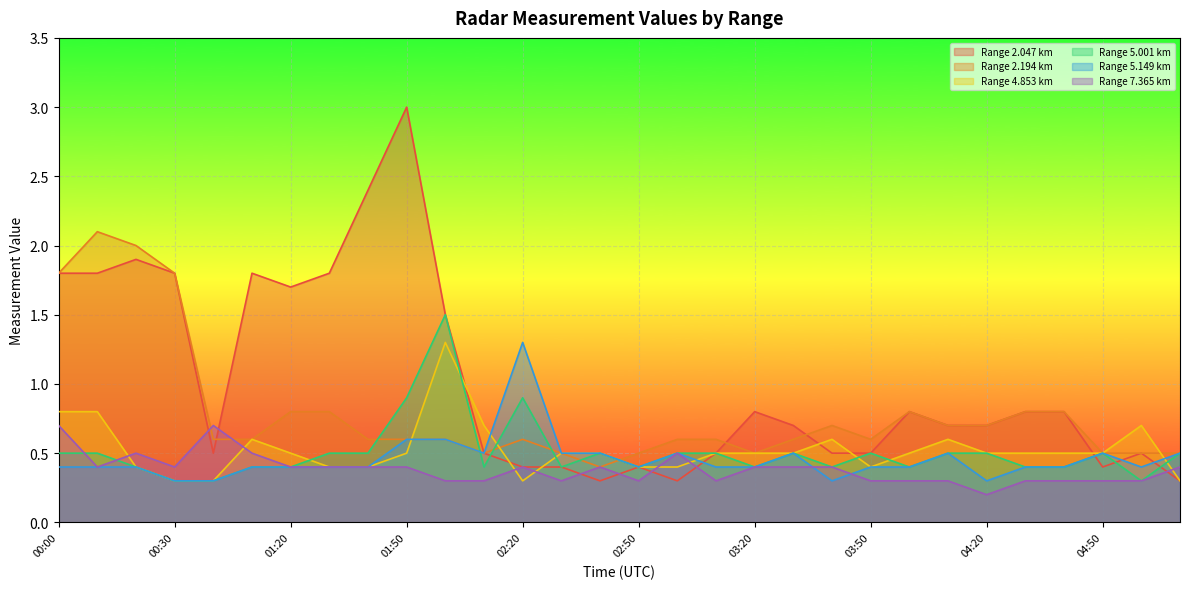

Reading right to left, what are all the values shown in this chart?

2.047: 0.3	0.5	0.4	0.8	0.8	0.7	0.7	0.8	0.5	0.5	0.7	0.8	0.5	0.3	0.4	0.3	0.4	0.4	0.5	1.5	3.0	2.4	1.8	1.7	1.8	0.5	1.8	1.9	1.8	1.8
2.194: 0.5	0.5	0.5	0.8	0.8	0.7	0.7	0.8	0.6	0.7	0.6	0.5	0.6	0.6	0.5	0.4	0.5	0.6	0.5	0.6	0.6	0.6	0.8	0.8	0.6	0.6	1.8	2.0	2.1	1.8
4.853: 0.3	0.7	0.5	0.5	0.5	0.5	0.6	0.5	0.4	0.6	0.5	0.5	0.5	0.4	0.4	0.5	0.5	0.3	0.7	1.3	0.5	0.4	0.4	0.5	0.6	0.3	0.3	0.4	0.8	0.8
5.001: 0.5	0.3	0.5	0.4	0.4	0.5	0.5	0.4	0.5	0.4	0.5	0.4	0.5	0.5	0.4	0.5	0.4	0.9	0.4	1.5	0.9	0.5	0.5	0.4	0.4	0.3	0.3	0.4	0.5	0.5
5.149: 0.5	0.4	0.5	0.4	0.4	0.3	0.5	0.4	0.4	0.3	0.5	0.4	0.4	0.5	0.4	0.5	0.5	1.3	0.5	0.6	0.6	0.4	0.4	0.4	0.4	0.3	0.3	0.4	0.4	0.4
7.365: 0.4	0.3	0.3	0.3	0.3	0.2	0.3	0.3	0.3	0.4	0.4	0.4	0.3	0.5	0.3	0.4	0.3	0.4	0.3	0.3	0.4	0.4	0.4	0.4	0.5	0.7	0.4	0.5	0.4	0.7